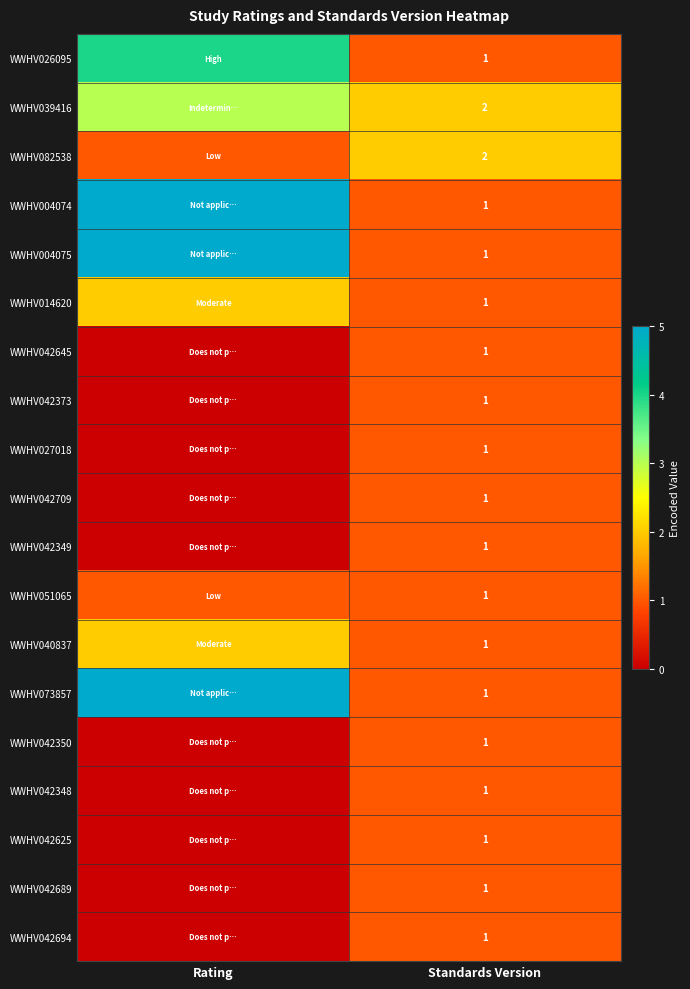

Is it true that WWHV042709 equals 2 at Standards Version?

False